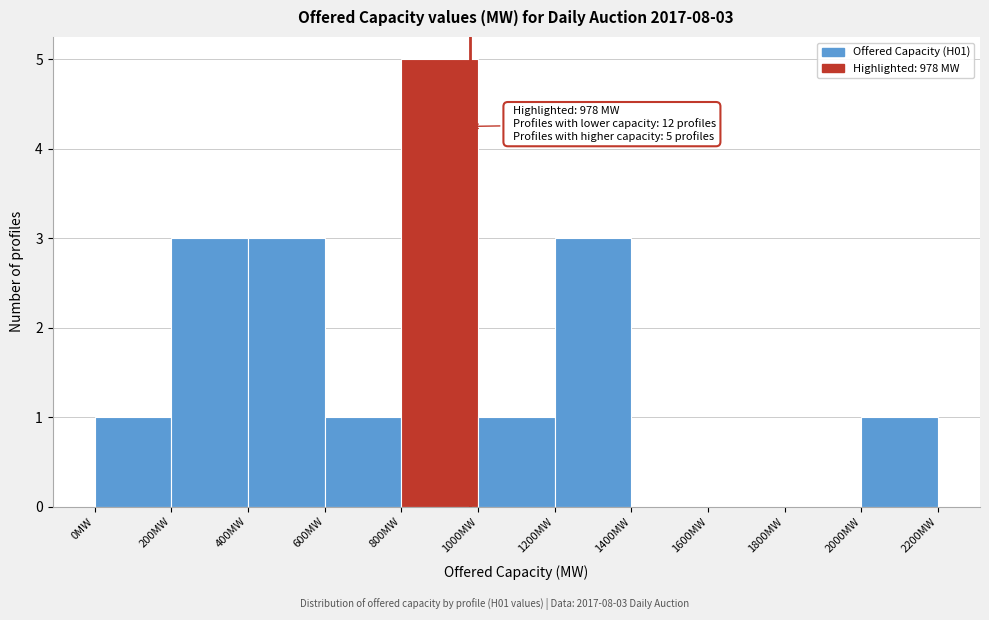

Which range on the x-axis has the tallest bar?

800 to 1000